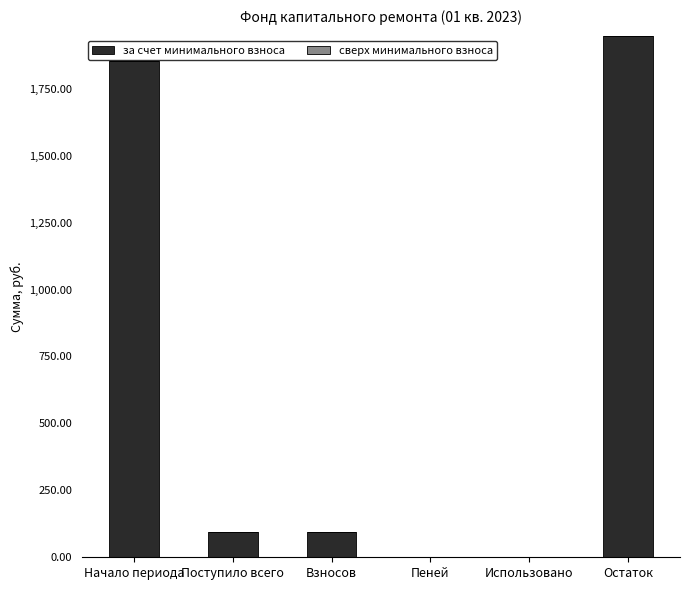

What is the change in value from Начало периода to Взносов?

-1759.6